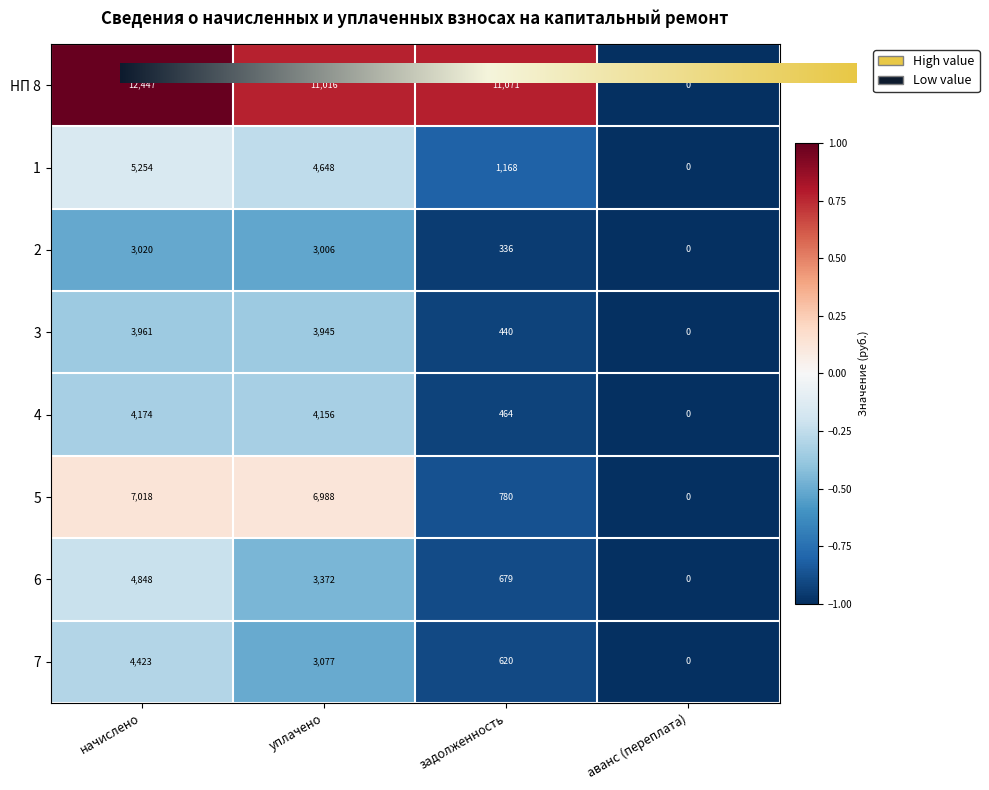

Where does the 5 series first go above 6988?

начислено